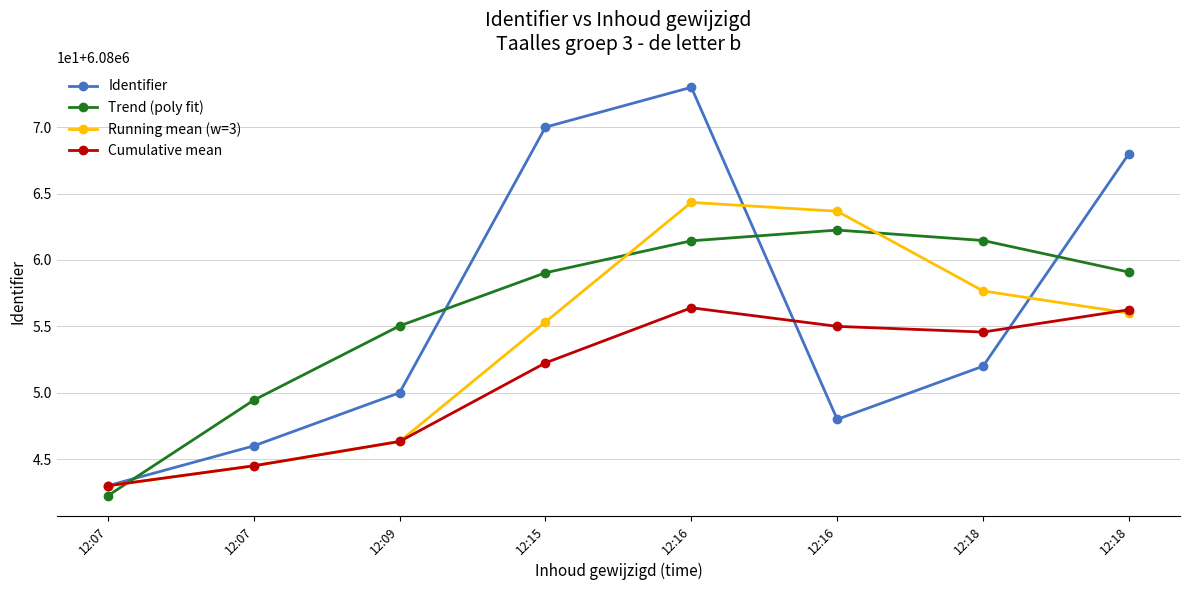

What is the difference between the maximum and minimum values in the Identifier series?

30.0